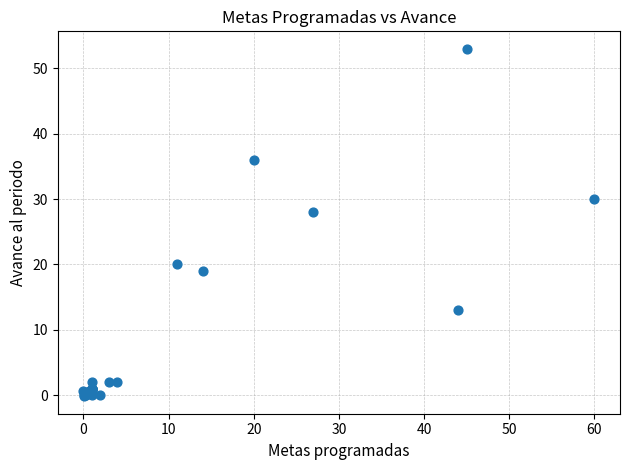

What Y value in the scatter plot is closest to 26?

28.0